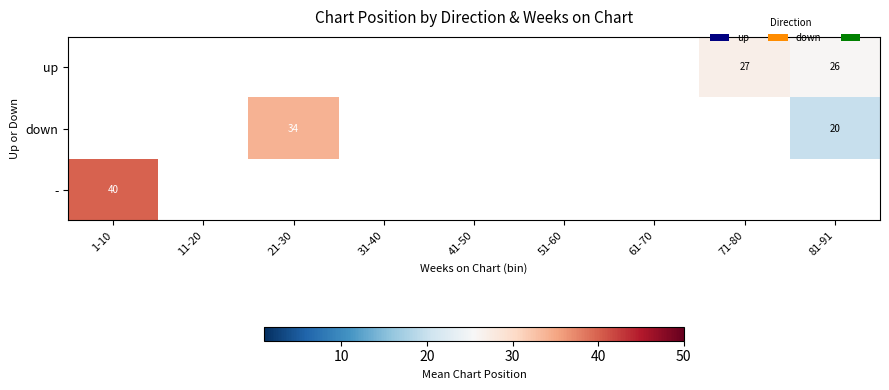

What is the minimum value shown in the chart?

19.9